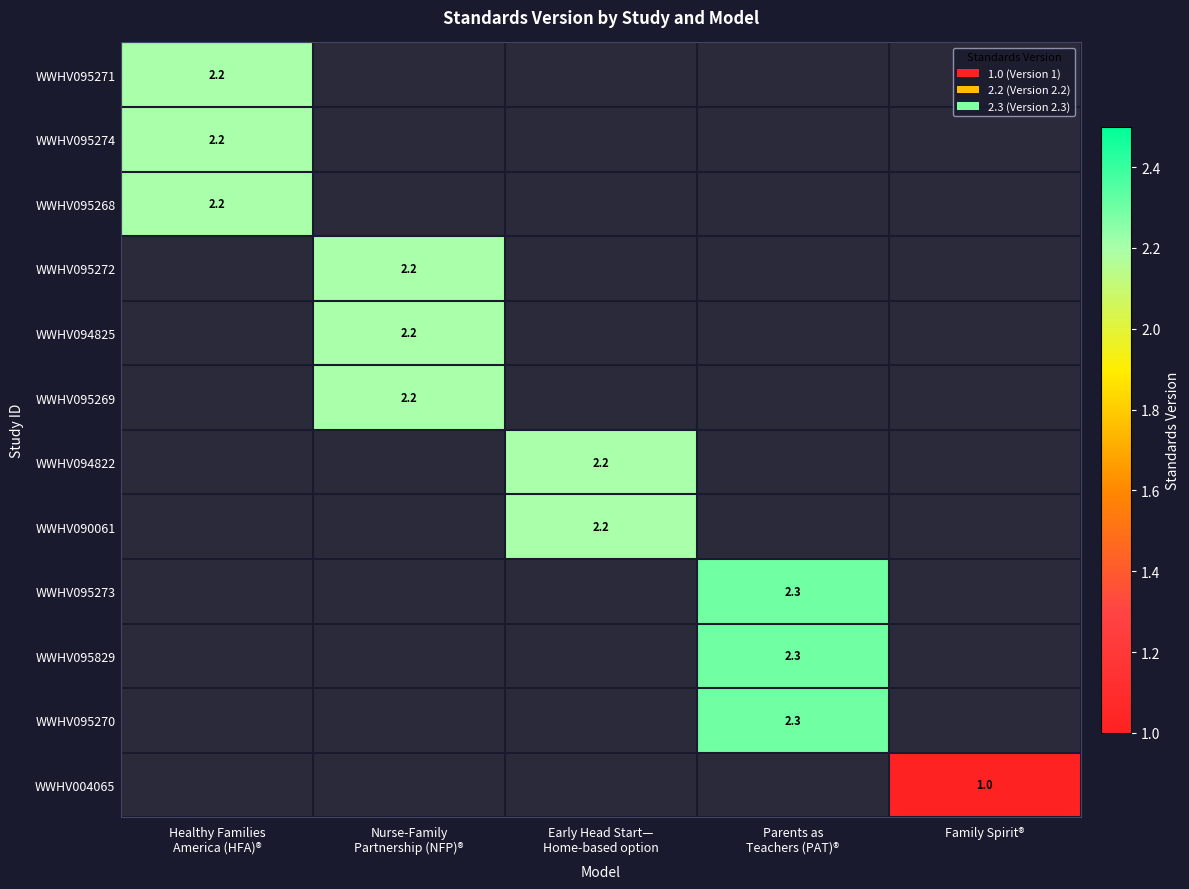

What is the difference between the maximum and minimum values in the WWHV095272 series?

2.2